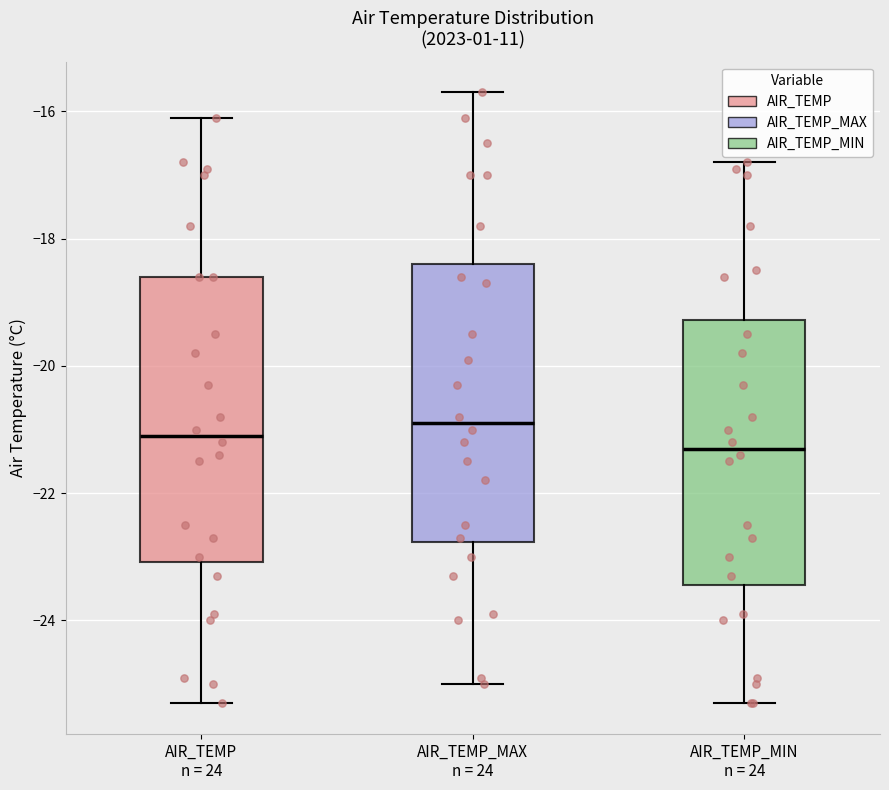

Reading left to right, read every box against the y-axis: the position of its median line, the range the box covers, and the ends of its whiskers. The values are not printed on the chart, so give them approximately, as read against the axis.

AIR_TEMP n = 24: median -21.0, box -23.0 to -18.6, whiskers -25.2 to -16.0
AIR_TEMP_MAX n = 24: median -20.8, box -22.8 to -18.4, whiskers -25.0 to -15.6
AIR_TEMP_MIN n = 24: median -21.2, box -23.4 to -19.2, whiskers -25.2 to -16.8